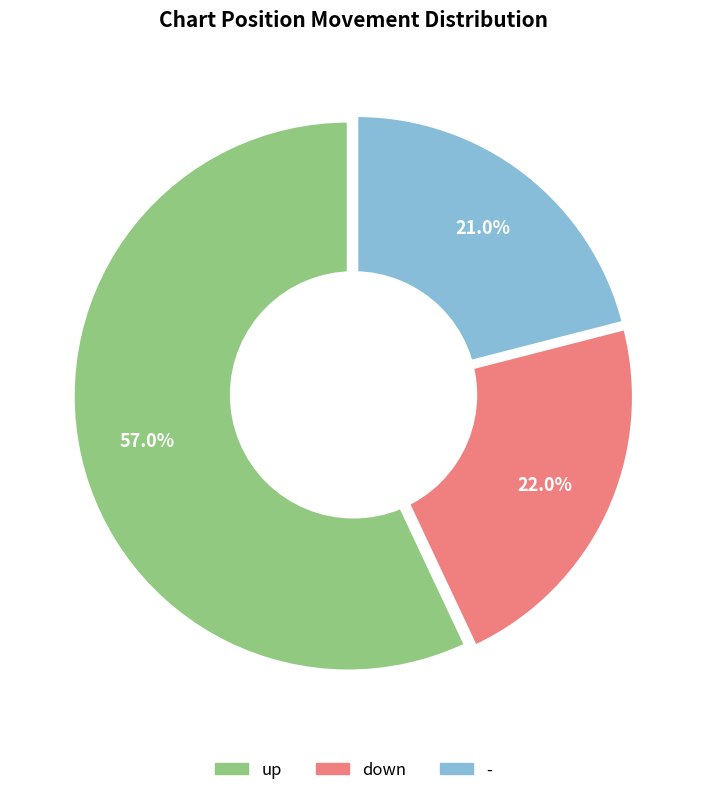

To the nearest percent, what is the combined percentage of - and up?

78%